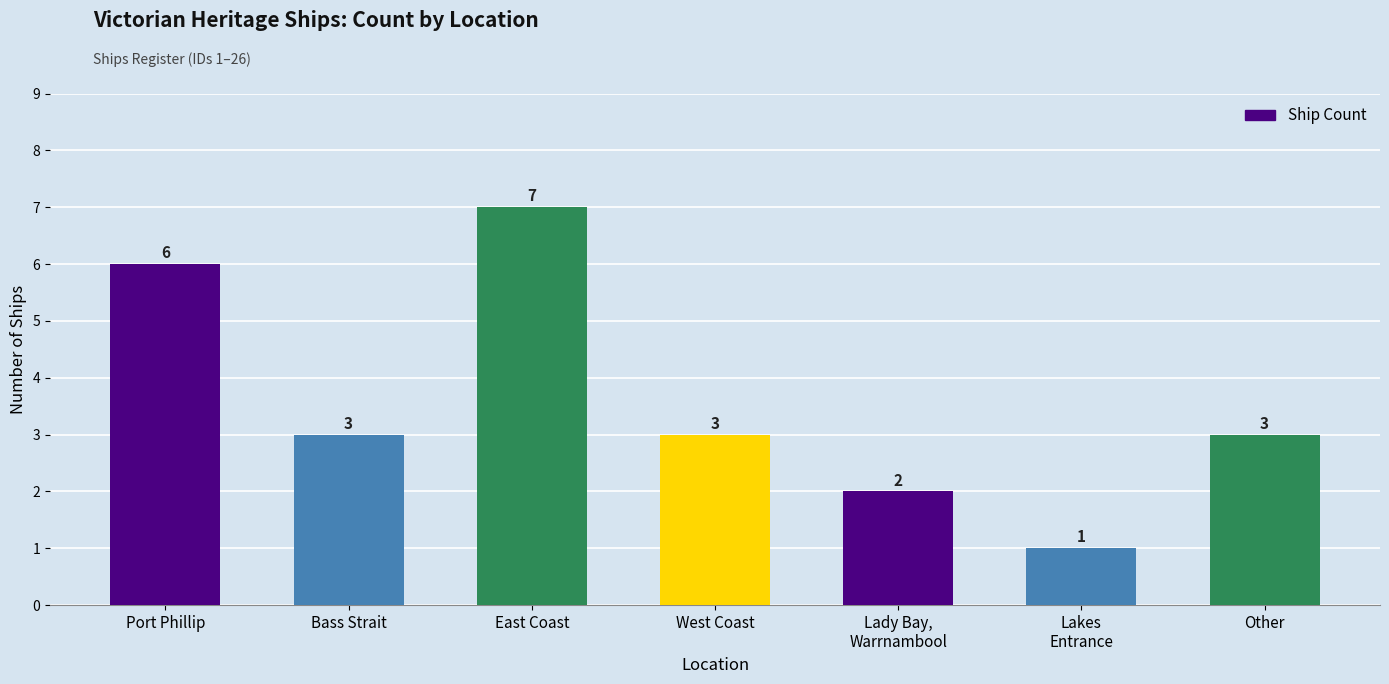

Between Lady Bay,
Warrnambool and East Coast, which is larger?

East Coast